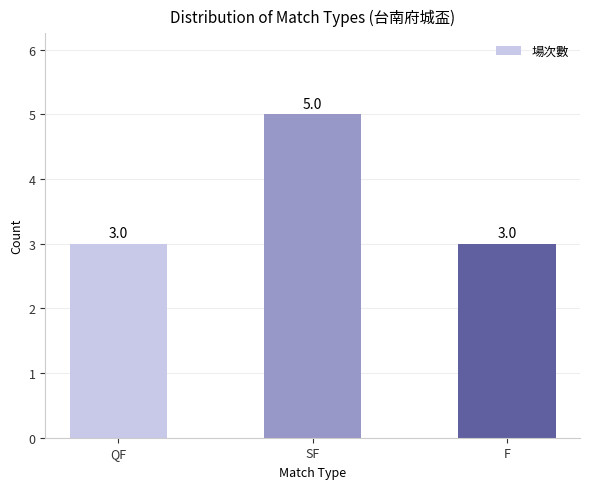

Reading right to left, list all the values displayed in this chart.

3	5	3